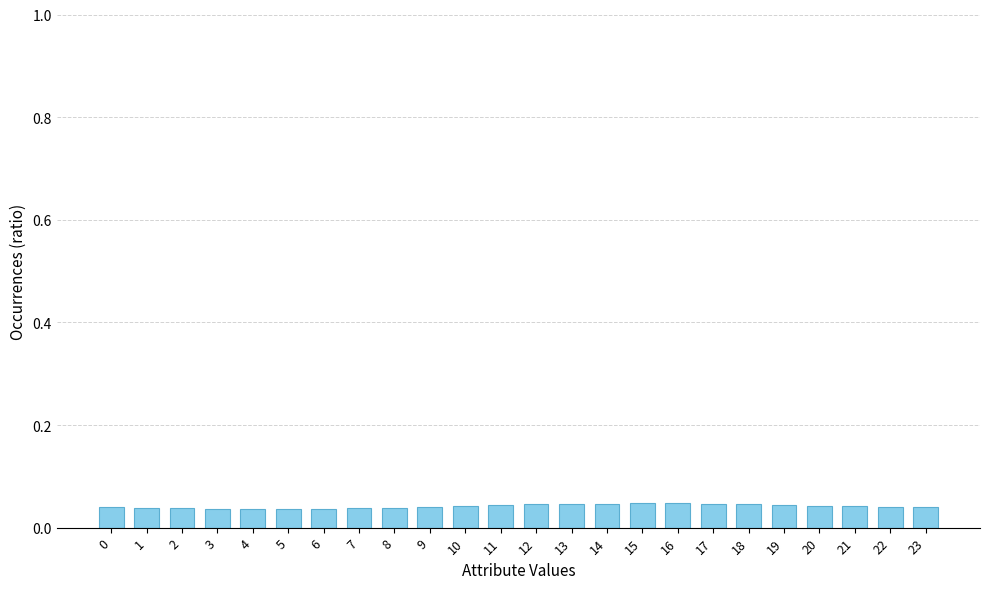

The chart shows a value of 0.1 at 12. True or false?

False